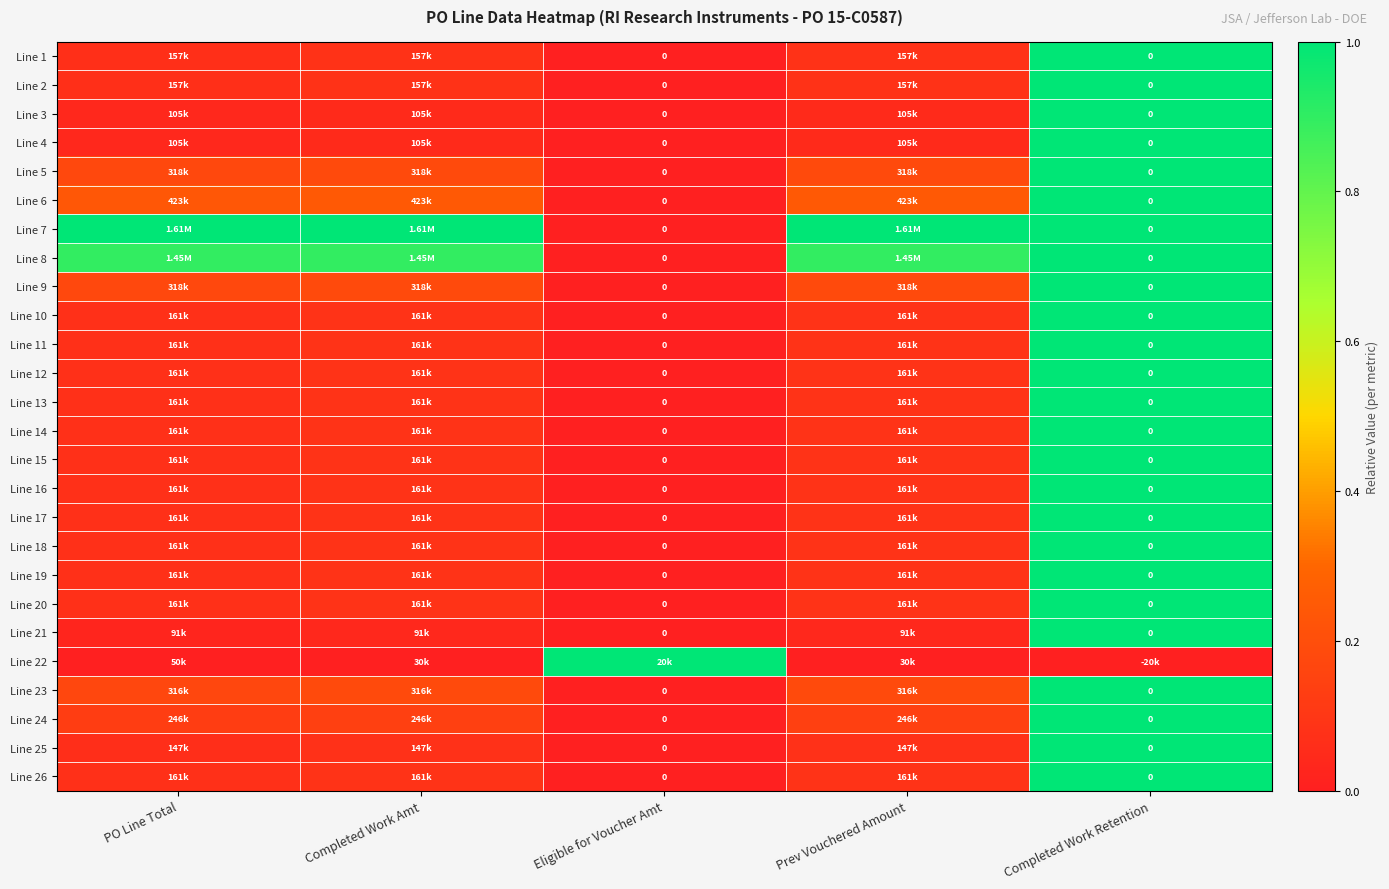

What is the average value of the Line 12 series?

0.2